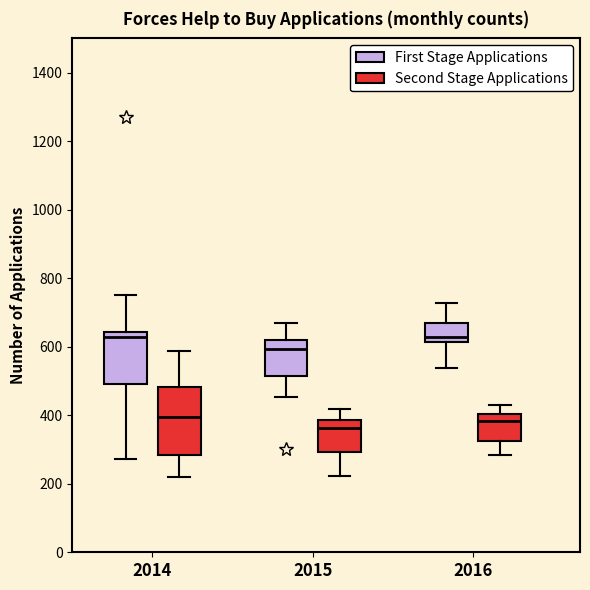

Reading left to right, transcribe this box plot: for each box, give where its median line is, the range the box spans, and where its two whiskers end, as read against the y-axis. The values are not printed on the chart, so give them approximately, as read against the axis.

2014 (First Stage Applications): median 620, box 500 to 640, whiskers 280 to 760
2014 (Second Stage Applications): median 400, box 280 to 480, whiskers 220 to 580
2015 (First Stage Applications): median 600, box 520 to 620, whiskers 460 to 660
2015 (Second Stage Applications): median 360, box 300 to 380, whiskers 220 to 420
2016 (First Stage Applications): median 620 (just above the box's lower edge), box 620 to 660, whiskers 540 to 720
2016 (Second Stage Applications): median 380, box 320 to 400, whiskers 280 to 420